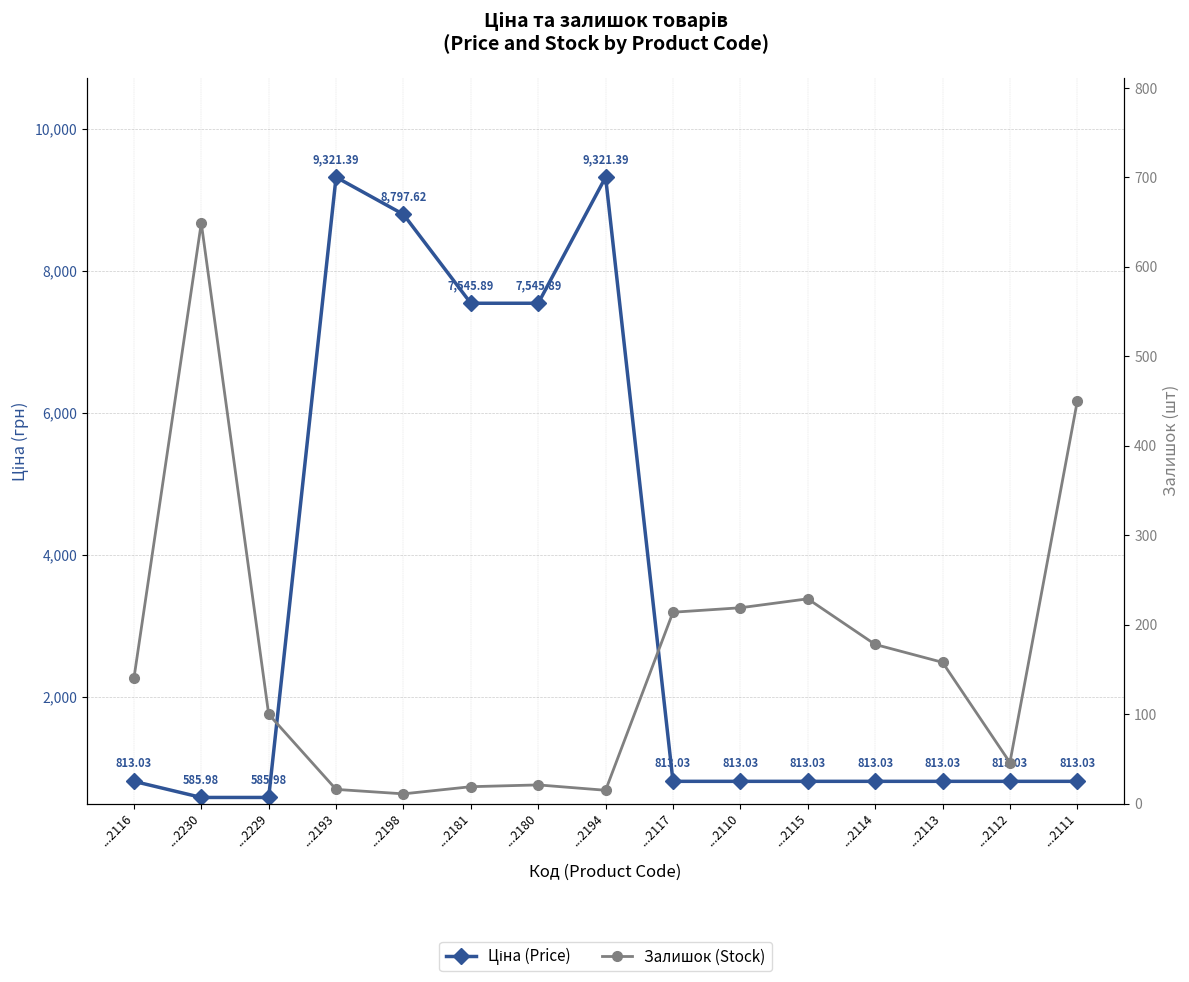

Reading right to left, what are all the values shown in this chart?

Ціна (Price): 813.0	813.0	813.0	813.0	813.0	813.0	813.0	9321.4	7545.9	7545.9	8797.6	9321.4	586.0	586.0	813.0
Залишок (Stock): 450.0	46.0	158.0	178.0	229.0	219.0	214.0	15.0	21.0	19.0	11.0	16.0	100.0	649.0	140.0